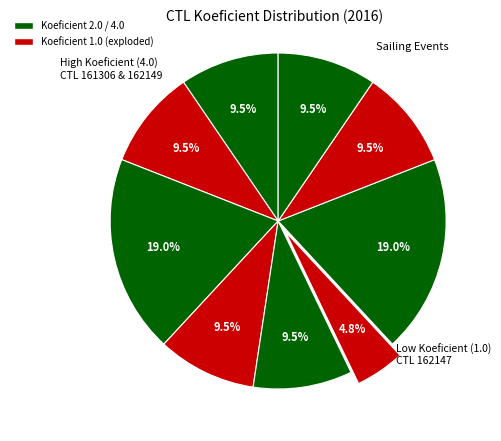

Is there any slice that represents more than half of the pie?

No